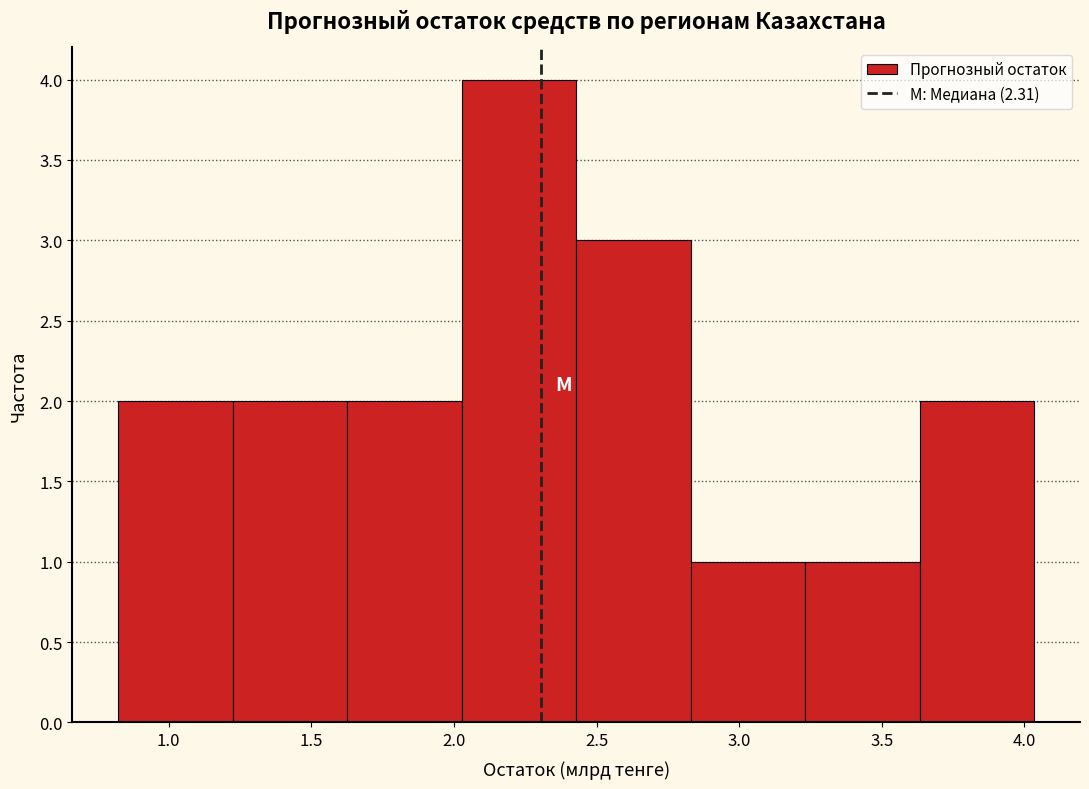

How tall is the bar that spans 3.25 to 3.65 on the x-axis? Neither the bar edges nor the heights are printed on the chart, so give them approximately, as read against the axes.

1